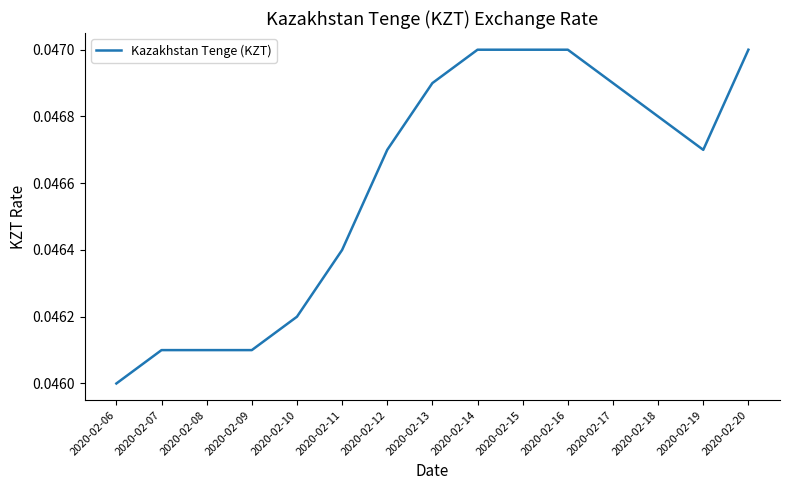

Which category has the lowest value across all series?

2020-02-06